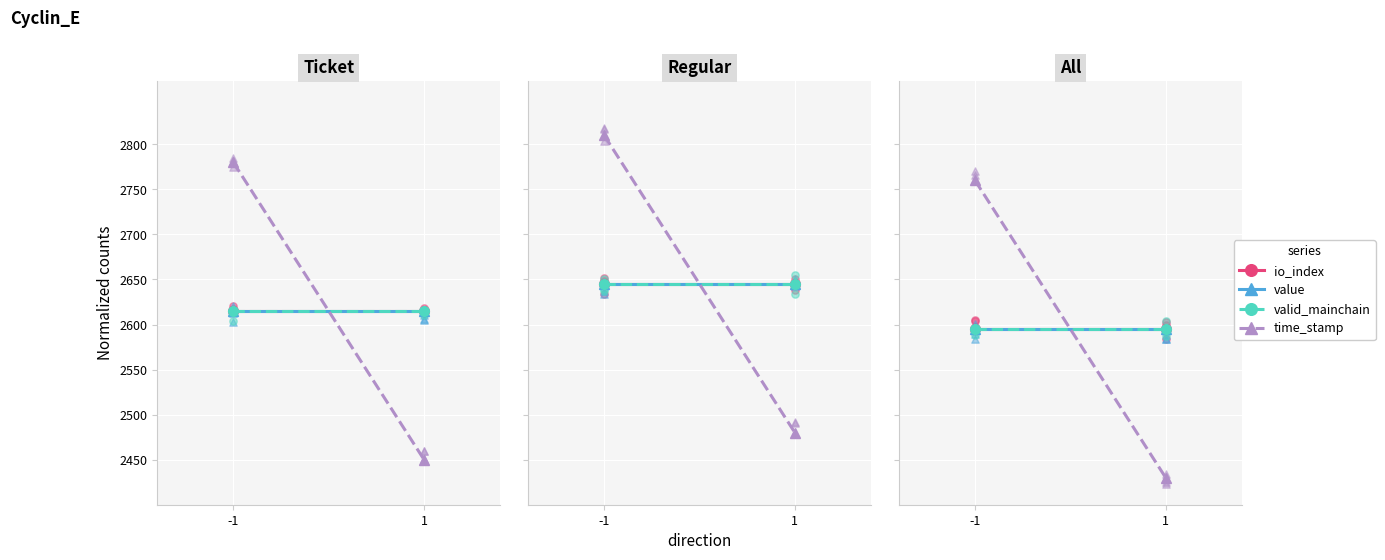

Which series has the largest total across all categories?

io_index